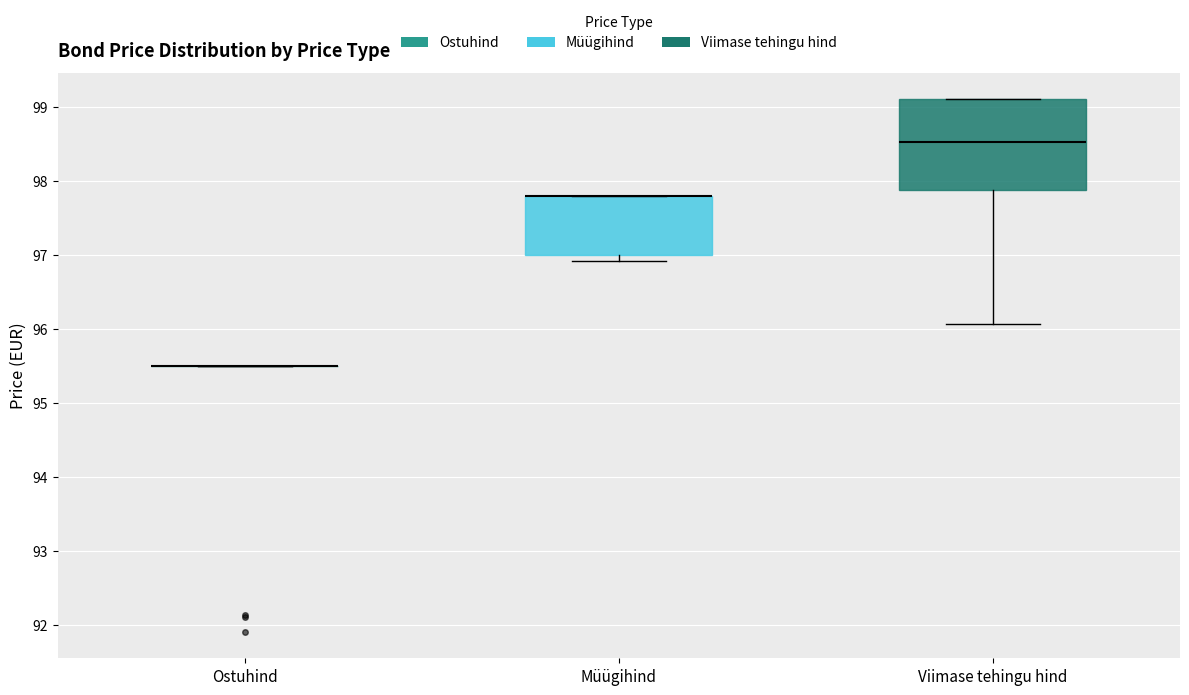

Reading left to right, read every box against the y-axis: the position of its median line, the range the box covers, and the ends of its whiskers. The values are not printed on the chart, so give them approximately, as read against the axis.

Ostuhind: box collapsed to a line at 95.5, whiskers 95.5 to 95.5
Müügihind: median 97.8 (drawn on the box's upper edge), box 97.0 to 97.8, whiskers 96.9 to 97.8
Viimase tehingu hind: median 98.5, box 97.9 to 99.1, whiskers 96.1 to 99.1